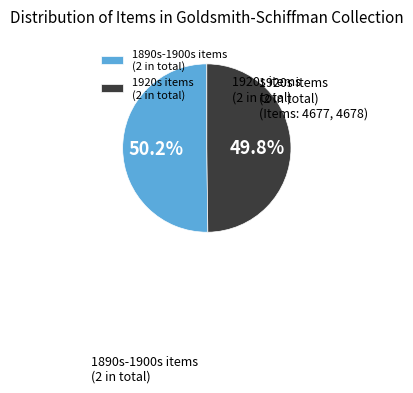

What is the ratio of the value at 1920s items (2 in total) to the value at 1890s-1900s items (2 in total)?

1.0